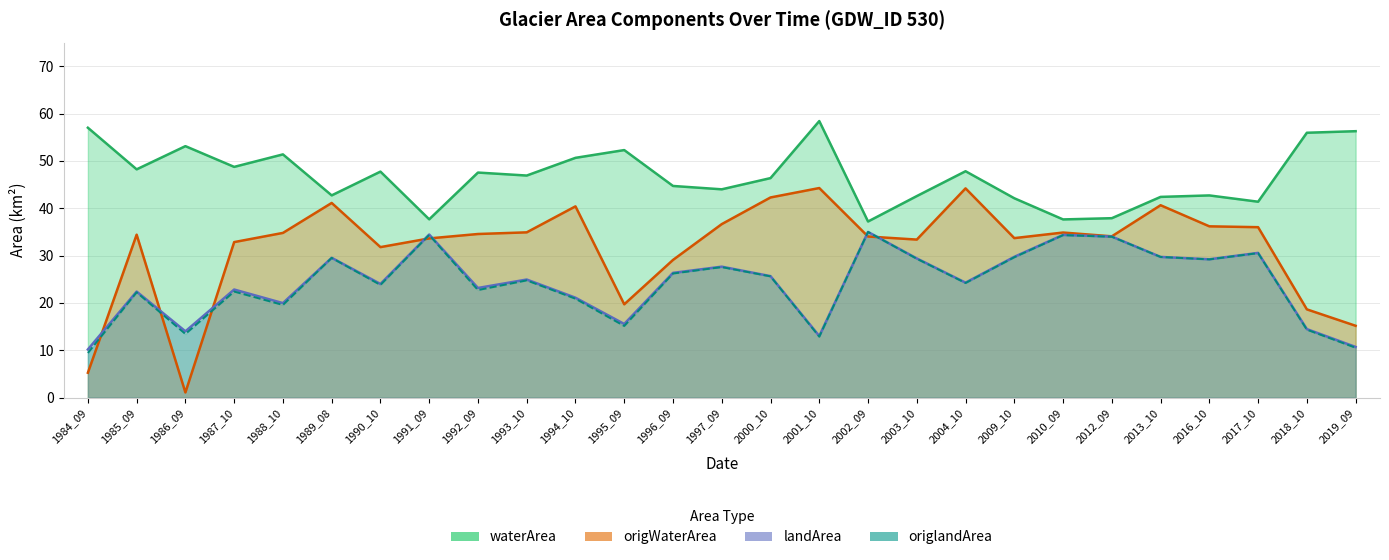

True or false: landArea and waterArea intersect in this chart.

False